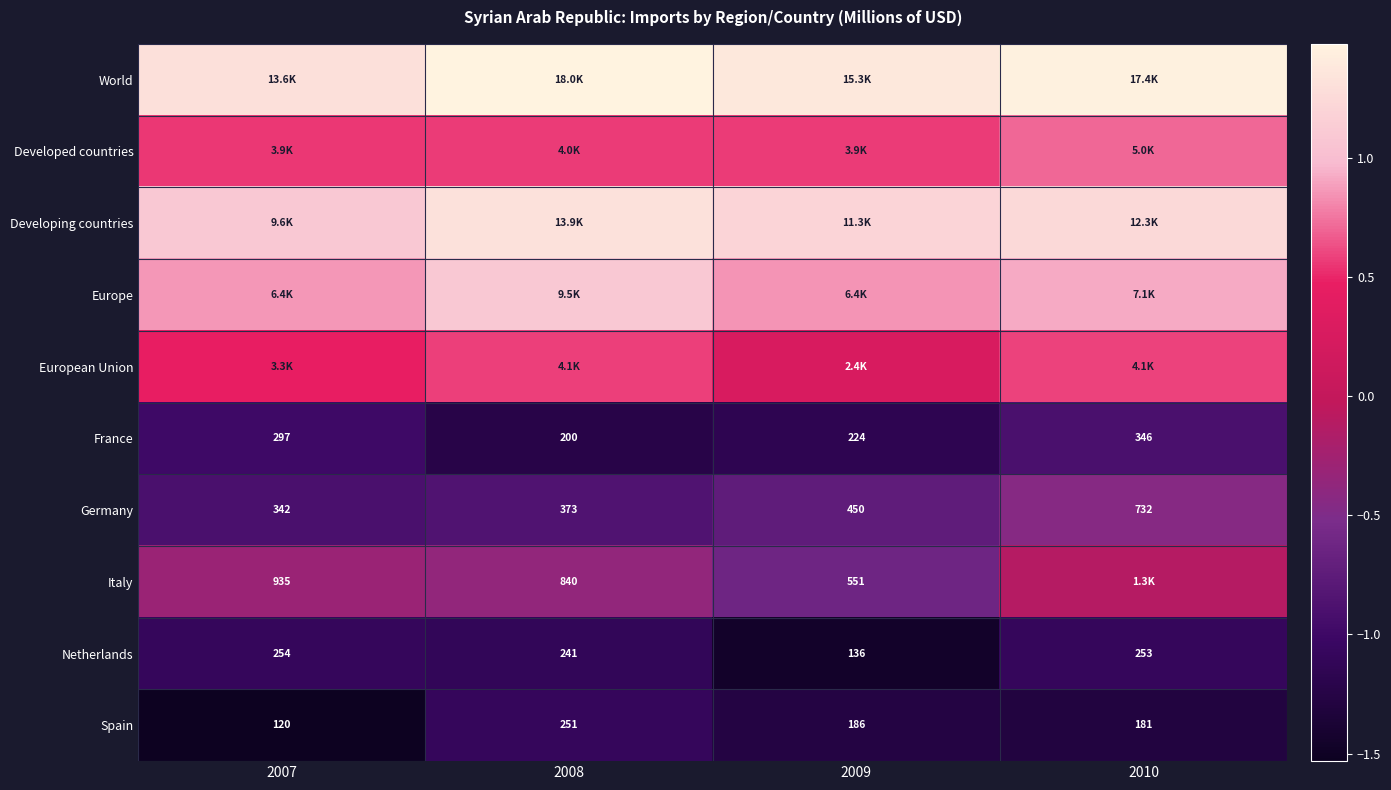

Between 2007 and 2008, which is larger?

2008